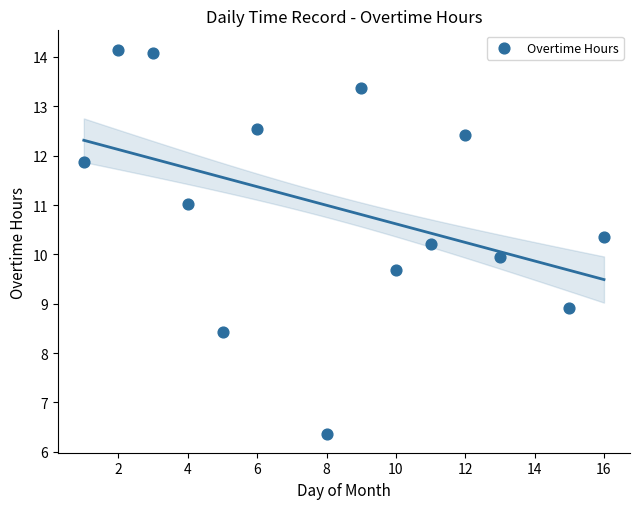

What is the range of Y values (max minus min)?

7.8